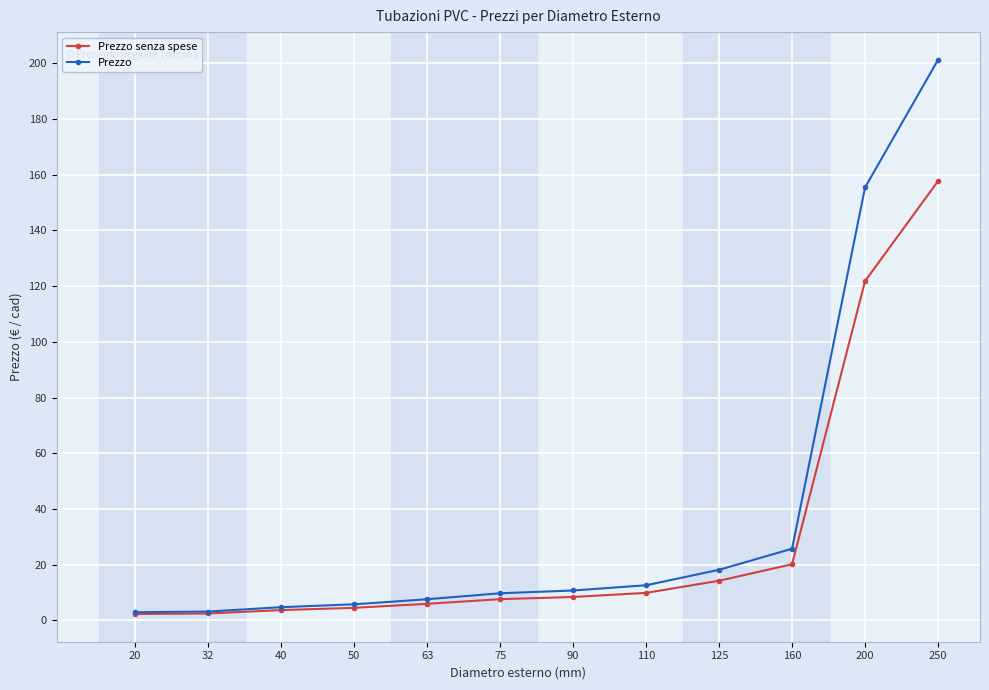

At which category is the sum across all series the highest?

250